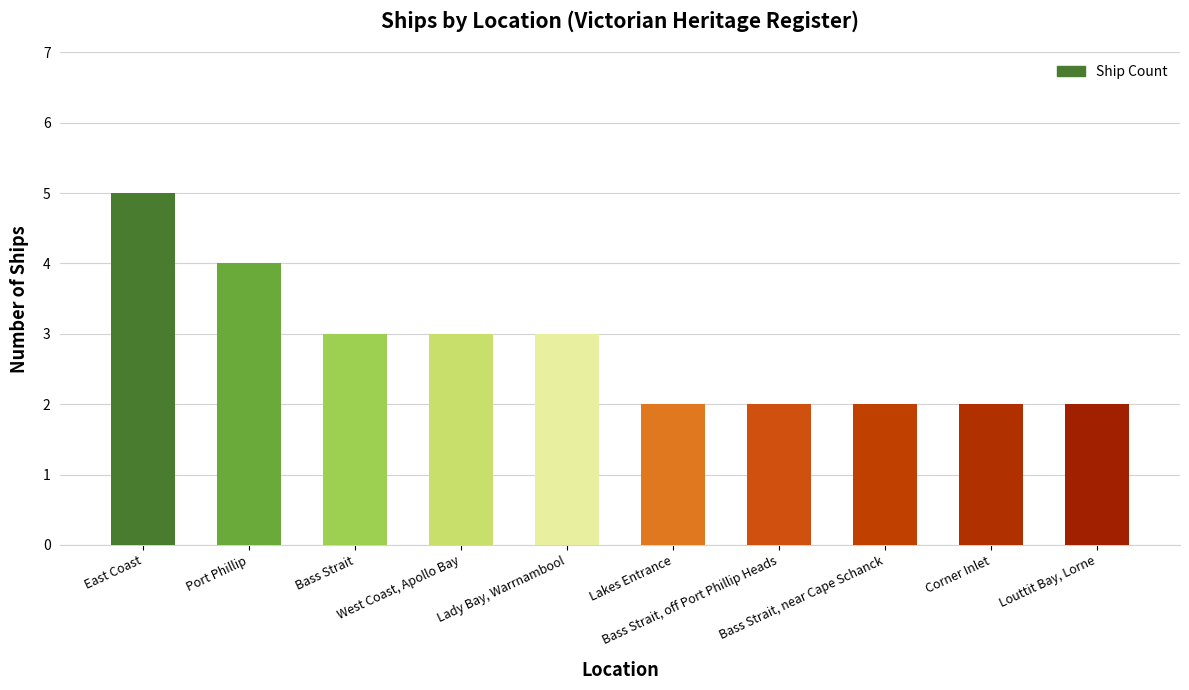

What is the sum of all values?

28